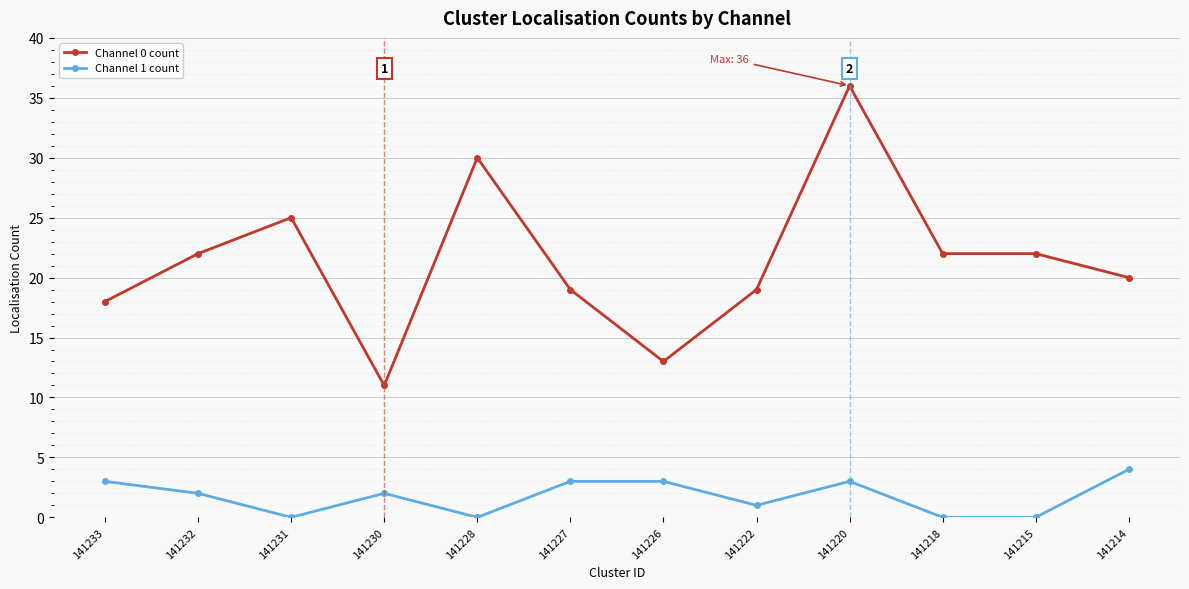

What is the difference between the Channel 0 count values at 141233 and 141215?

4